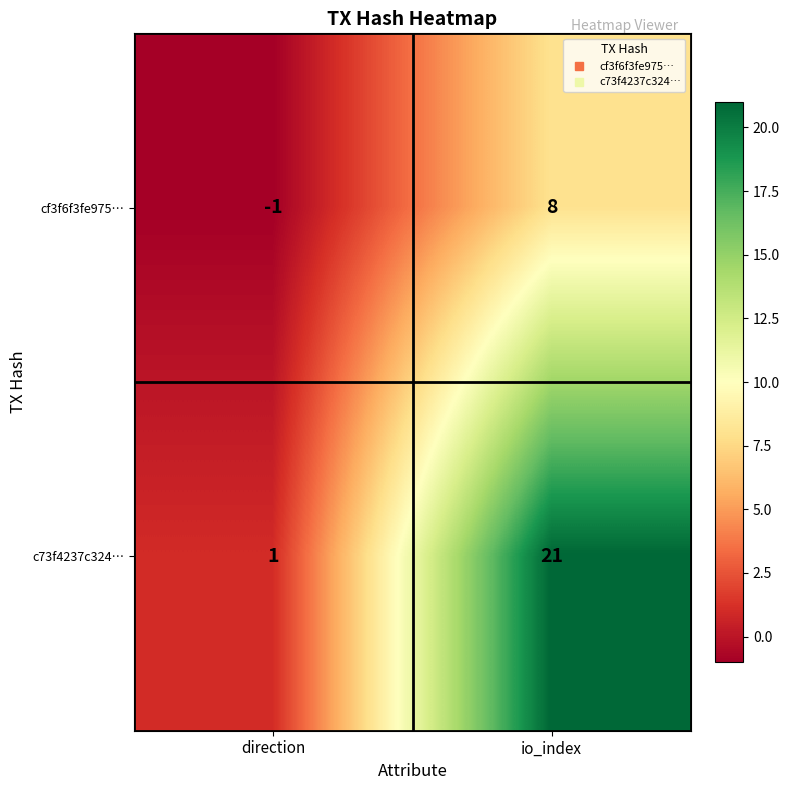

Which series has the largest total across all categories?

c73f4237c324…